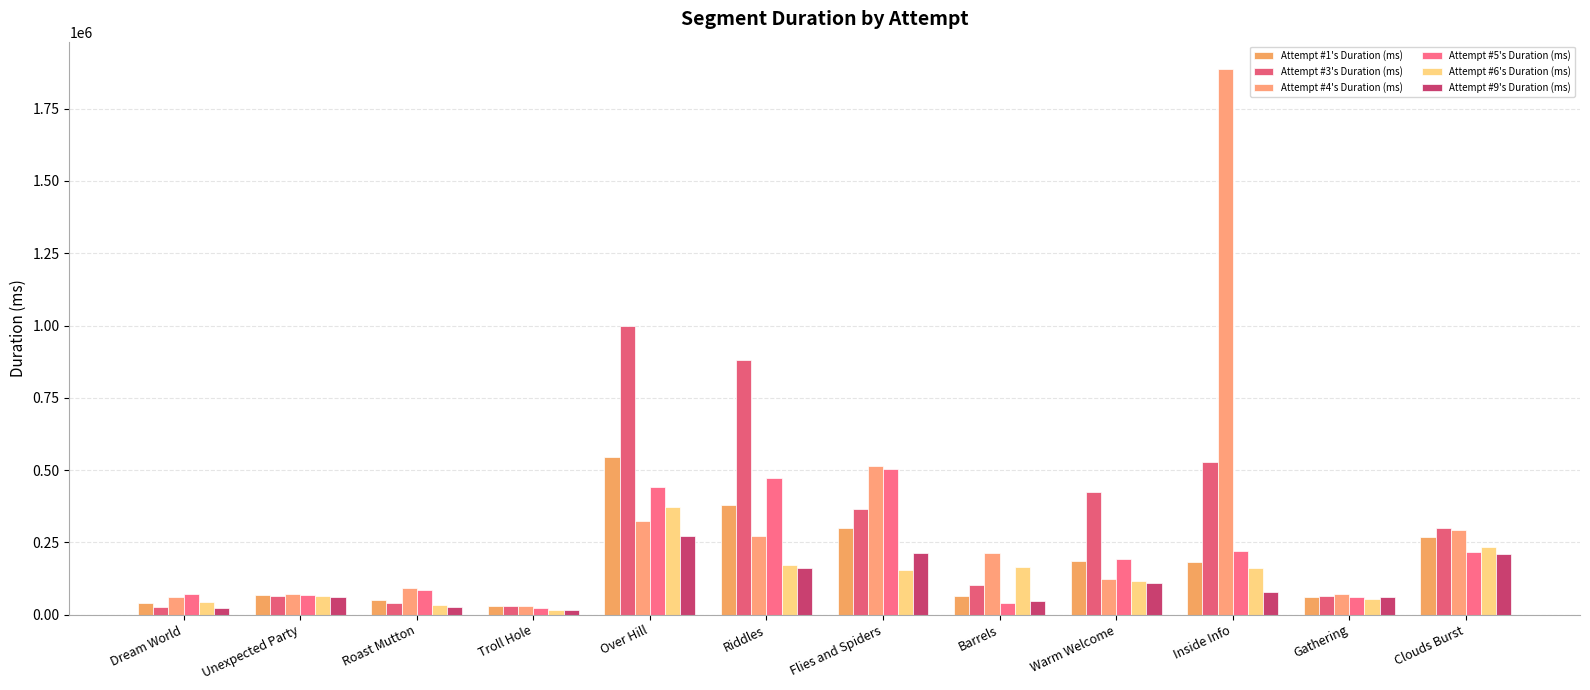

What is the label of the 12th bar from the left?

Clouds Burst